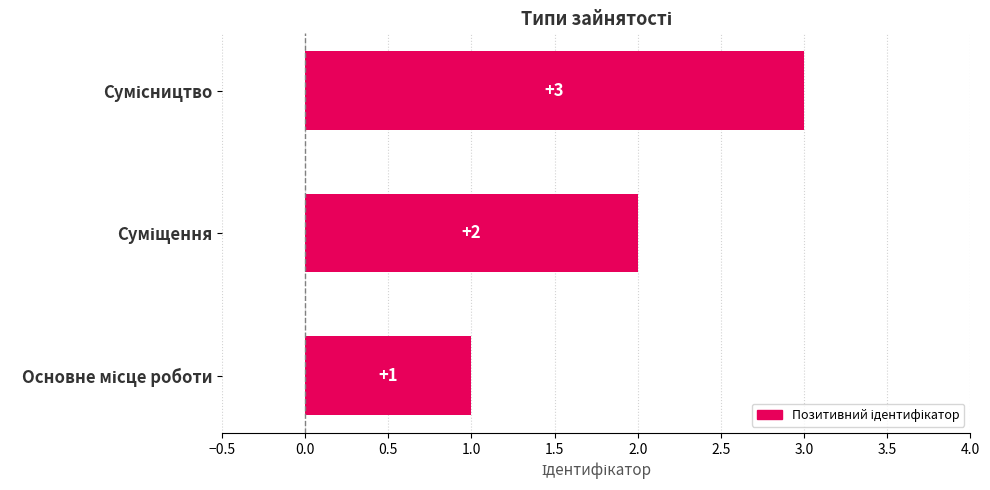

What is the sum of all values?

6